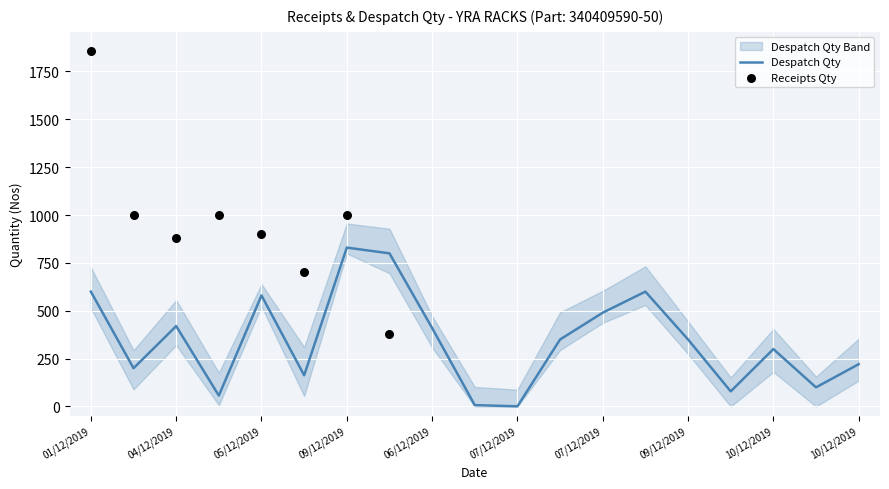

Approximately how many times larger is the value at 10/12/2019 compared to 07/12/2019?

300.0